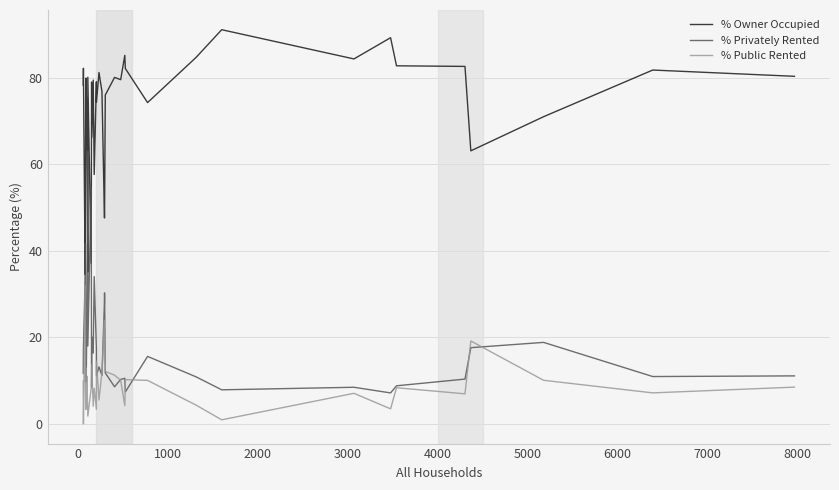

Reading left to right, transcribe all the data shown in this chart.

% Owner Occupied: 78.3	82.3	34.6	48.8	70.1	78.7	69.7	80.0	77.4	71.0	70.0	35.1	80.2	37.2	79.1	66.2	79.5	57.7	79.1	74.4	81.3	76.9	47.6	48.8	76.1	80.2	79.6	85.2	82.2	74.3	84.8	91.2	84.4	89.3	82.8	82.7	63.2	71.1	81.8	80.4
% Privately Rented: 11.7	17.7	33.3	41.7	26.4	15.7	27.0	11.1	9.7	24.0	19.0	63.1	18.0	54.7	8.5	20.1	16.4	34.1	17.5	11.1	13.2	11.2	28.4	30.3	11.8	8.6	10.3	10.5	7.4	15.6	10.9	7.9	8.5	7.2	8.8	10.4	17.6	18.9	10.9	11.1
% Public Rented: 10.0	0.0	32.1	9.5	3.5	5.6	3.4	8.9	12.9	5.0	11.0	1.8	1.8	8.1	12.4	13.6	4.1	8.2	3.4	14.5	5.5	11.9	24.0	20.9	12.1	11.3	10.1	4.2	10.2	10.1	4.3	0.9	7.1	3.5	8.4	7.0	19.2	10.1	7.2	8.5